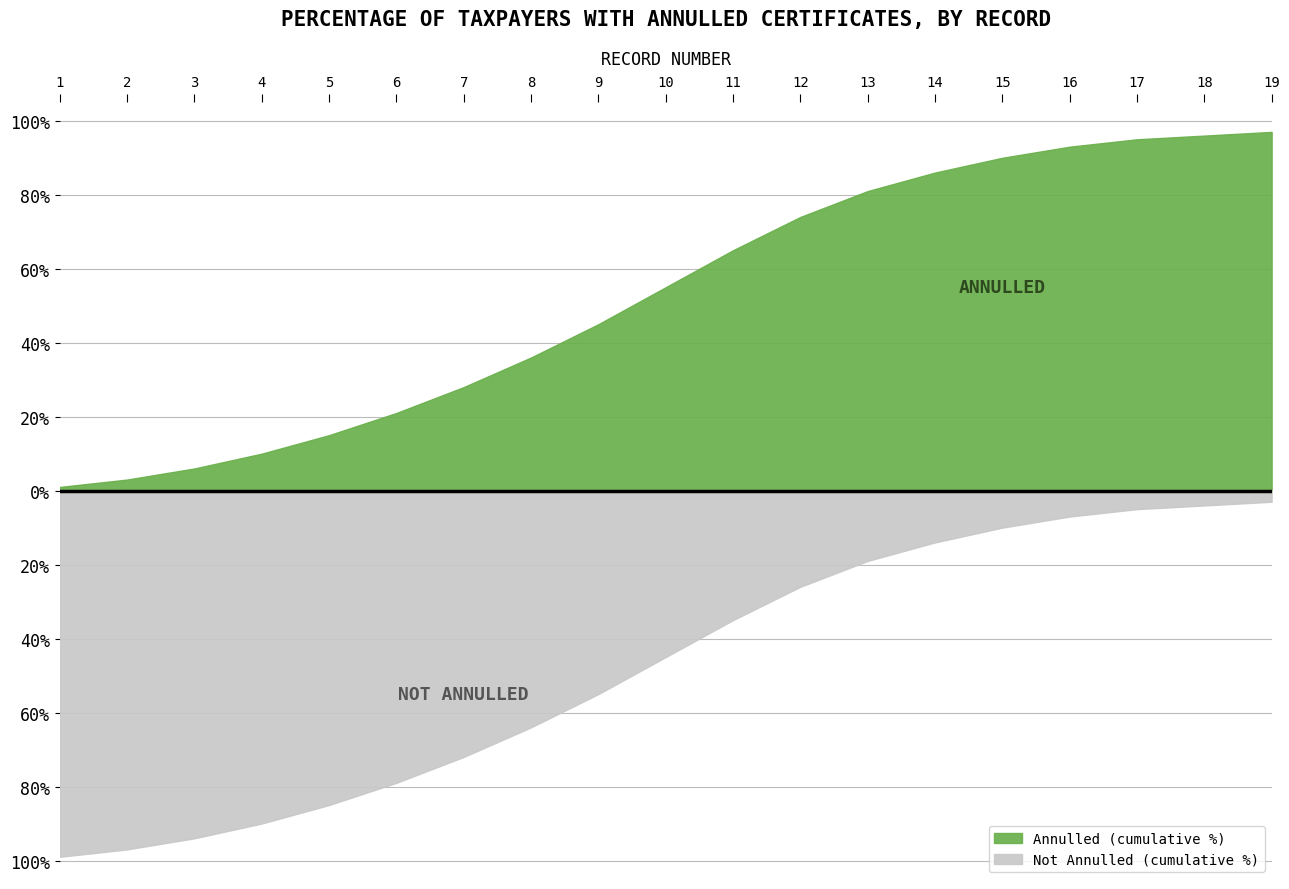

Reading right to left, extract all data points from this chart.

Annulled (cumulative %): 97	96	95	93	90	86	81	74	65	55	45	36	28	21	15	10	6	3	1
Not Annulled (cumulative %): 3	4	5	7	10	14	19	26	35	45	55	64	72	79	85	90	94	97	99